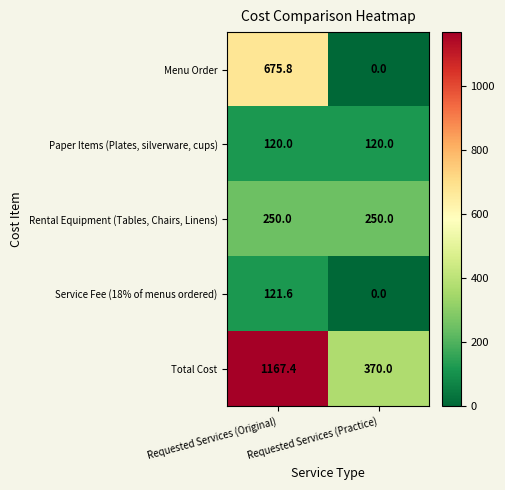

What value does the Total Cost series have at Requested Services (Practice)?

370.0